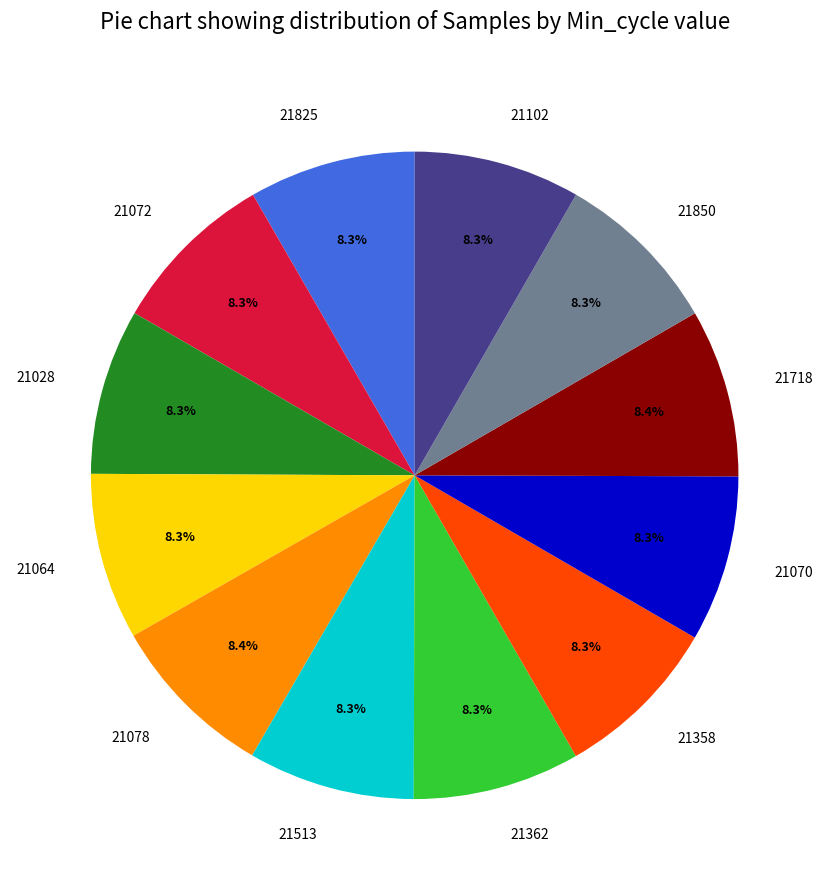

What percentage do 21513 and 21718 together represent?

16.7%